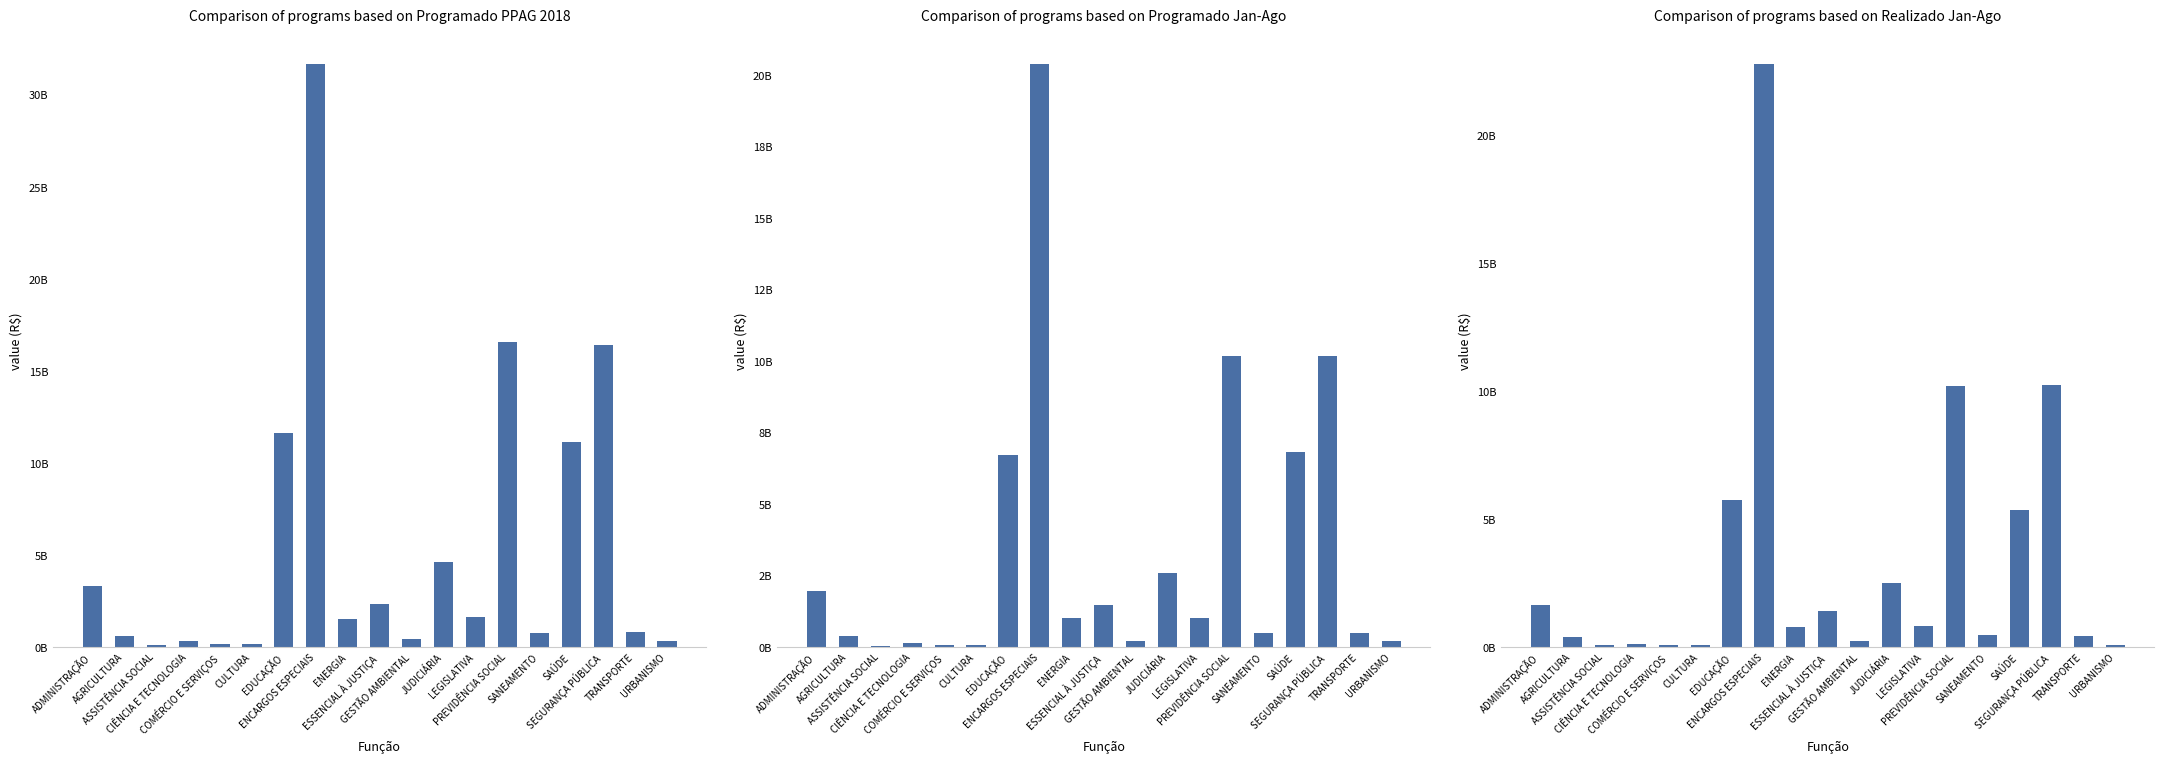

Reading left to right, what are all the values shown in this chart?

Programado PPAG 2018 (A): 3326586564.0	609723704.0	131804146.0	352561677.0	190673580.0	172563445.0	11638770054.0	31706750732.0	1557075588.0	2363392921.0	430138651.0	4645356134.0	1623307930.0	16597757985.0	772474208.0	11159508698.0	16395989879.0	803663978.0	363100700.0
Programado Jan-Ago (B): 1979315182.3	390494487.1	46607016.0	144893840.0	59129828.6	86457726.8	6735897754.0	20401379663.5	1004970732.7	1480550476.4	216488096.8	2610756222.4	1008824416.7	10163720022.2	495683954.5	6821906365.8	10193866279.8	500258481.1	213977623.2
Realizado Jan-Ago (C): 1660277791.3	394884505.8	75195071.1	110029118.1	72530001.6	85608217.4	5733906760.2	22799600552.3	774879986.3	1407076059.5	247522554.4	2523472087.6	837773013.7	10203367970.4	476683880.1	5365818464.4	10234800702.0	440026859.8	87457287.7